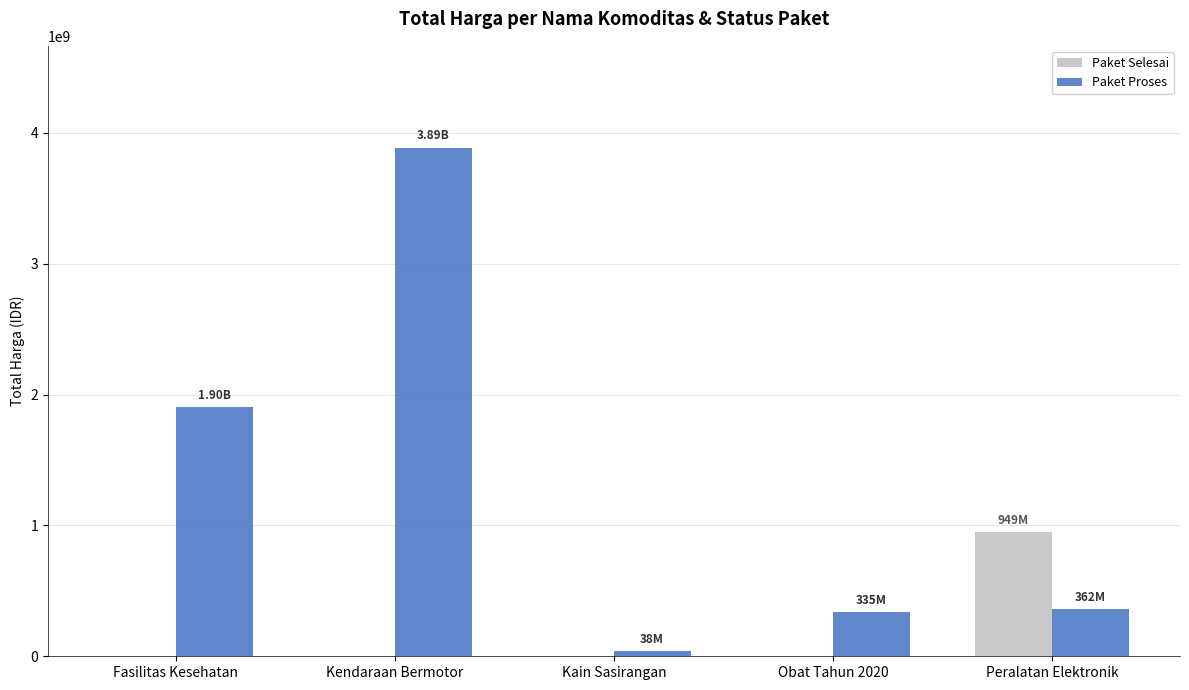

What is the total value across all series at Fasilitas Kesehatan?

1903197940